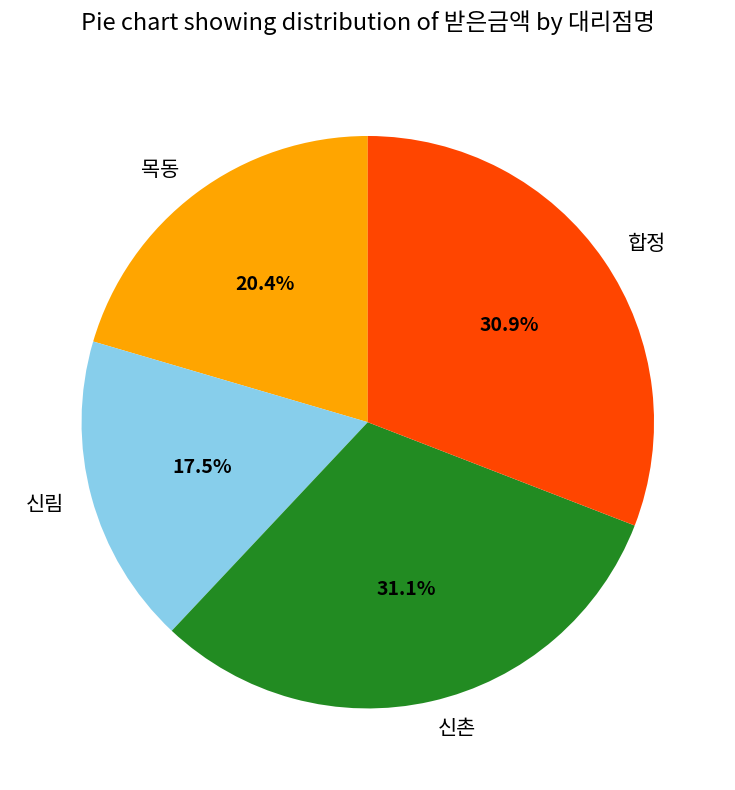

To the nearest percent, what is the combined percentage of 신촌 and 합정?

62%